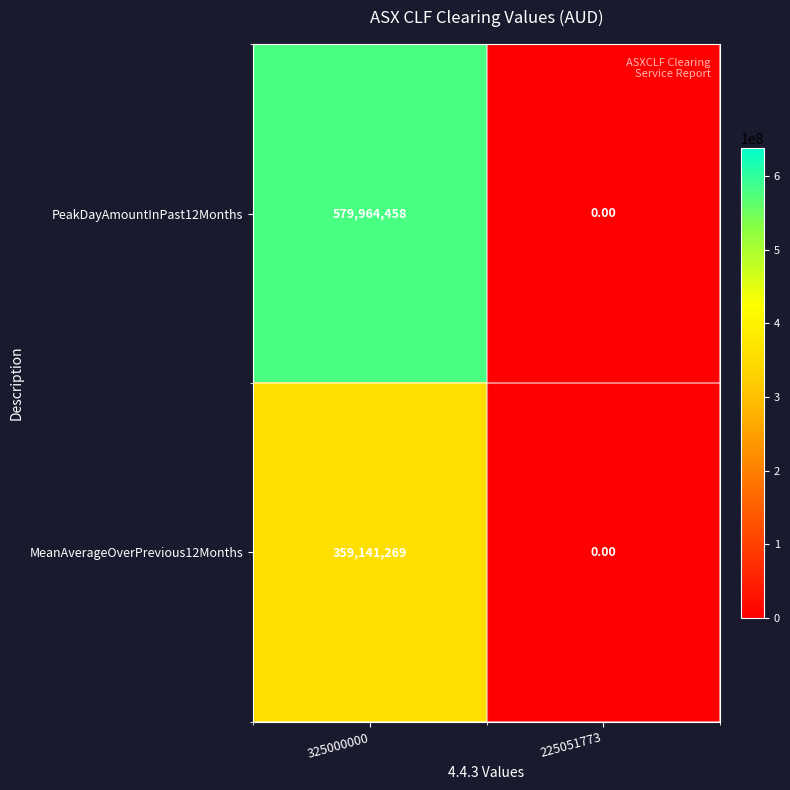

At how many categories does at least one series exceed 152042438?

1